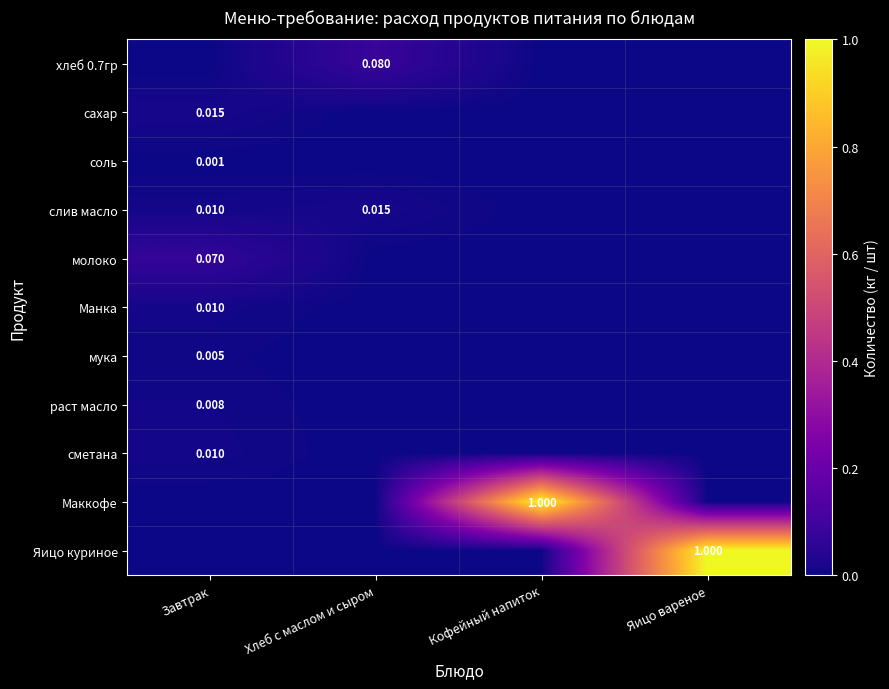

True or false: хлеб 0.7гр has a value of 0.0 at Завтрак.

True